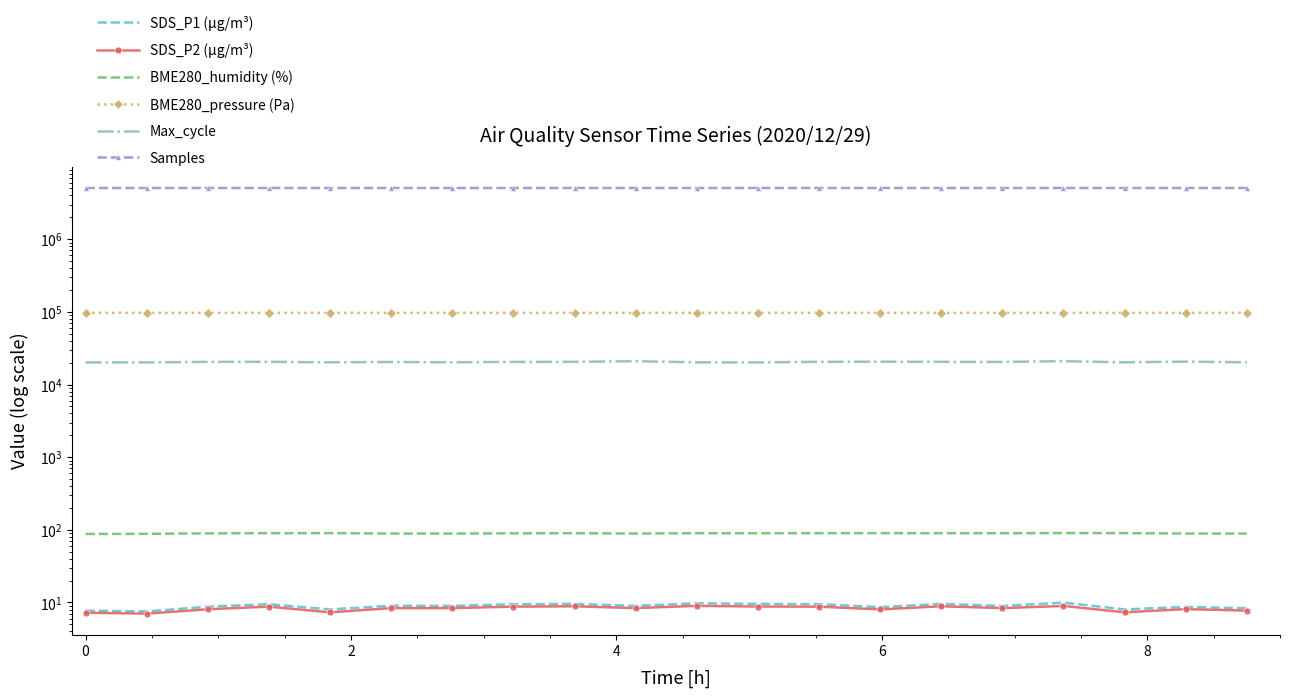

What is the sum of all Max_cycle values?

408886.0